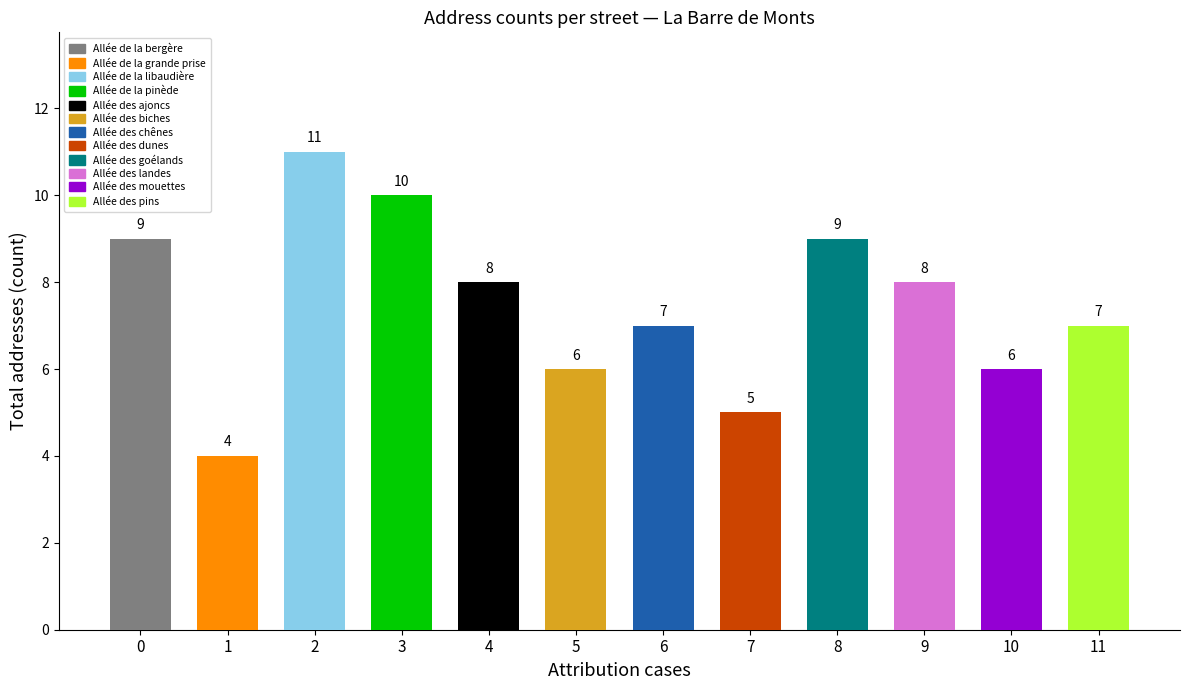

What is the greatest value displayed?

11